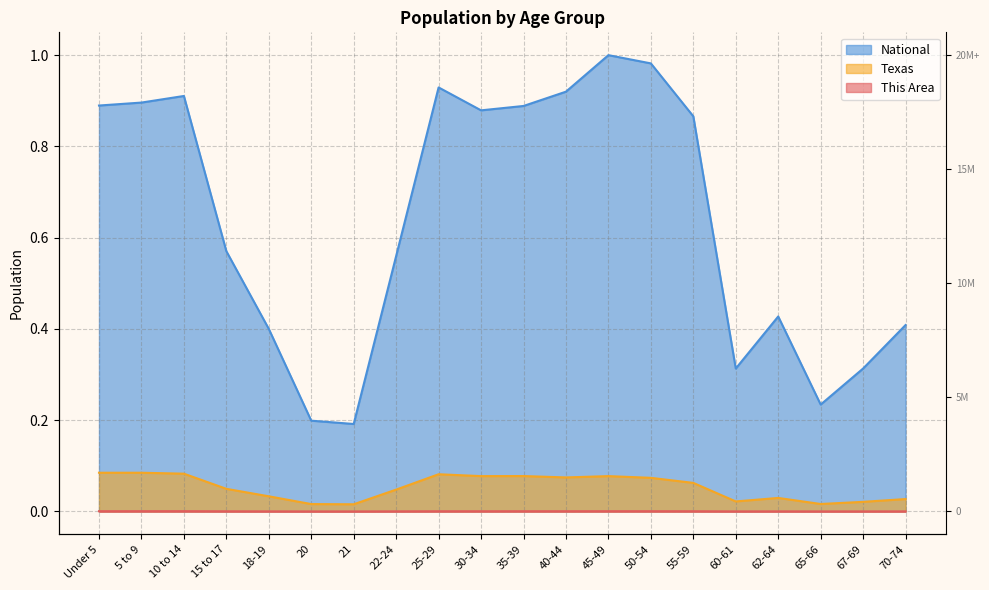

The value of Texas at 35-39 is 0.1. True or false?

False